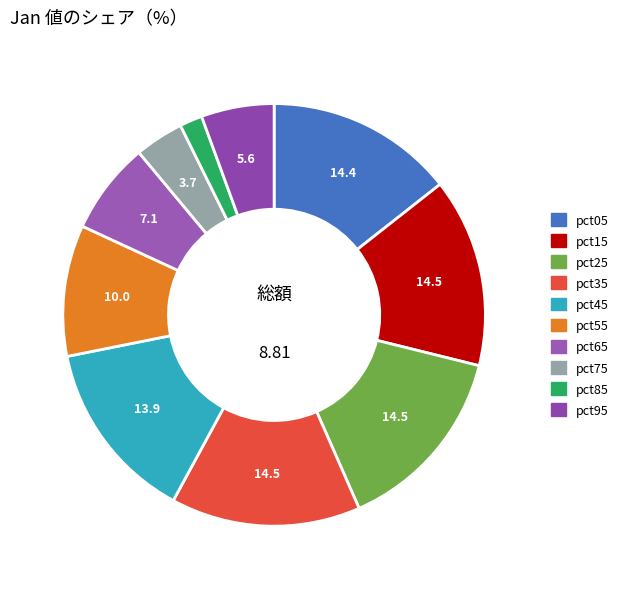

How many segments does this pie chart have?

10